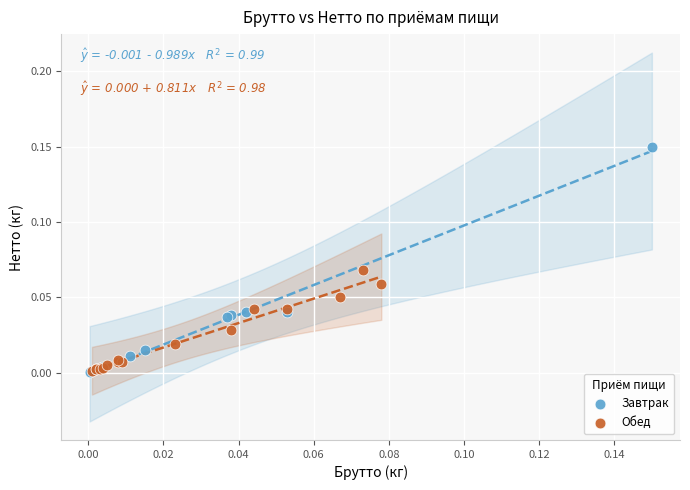

Which series has the widest spread of Y values?

Завтрак